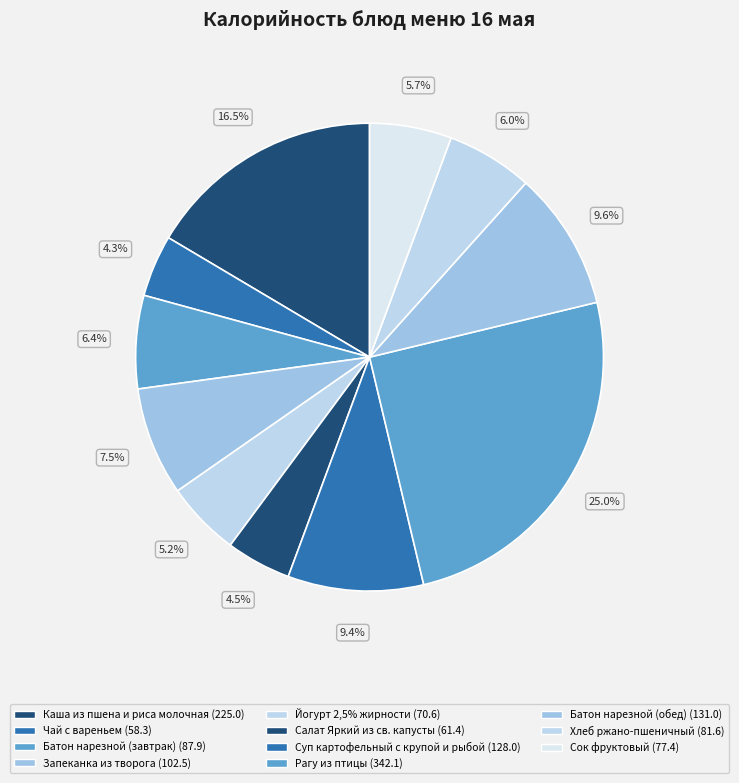

Which slice is the largest?

Рагу из птицы